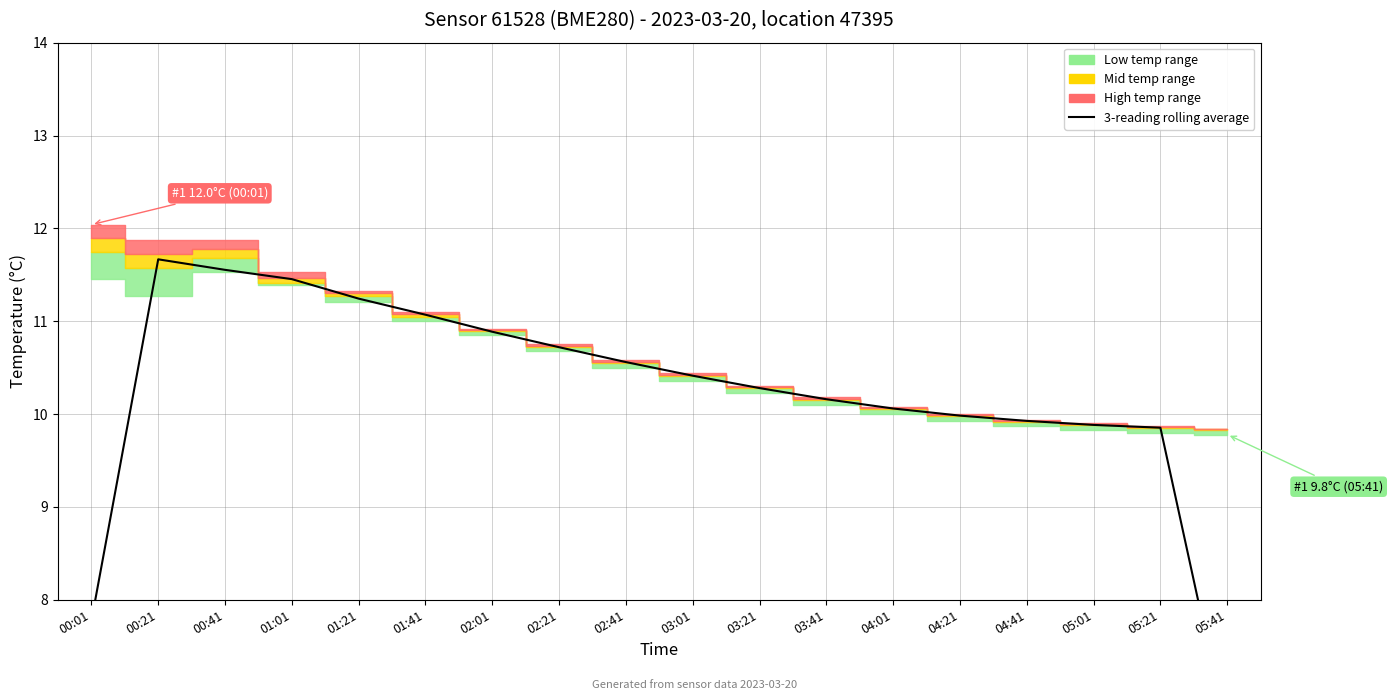

The chart shows a value of 4.2 at 00:01. True or false?

False